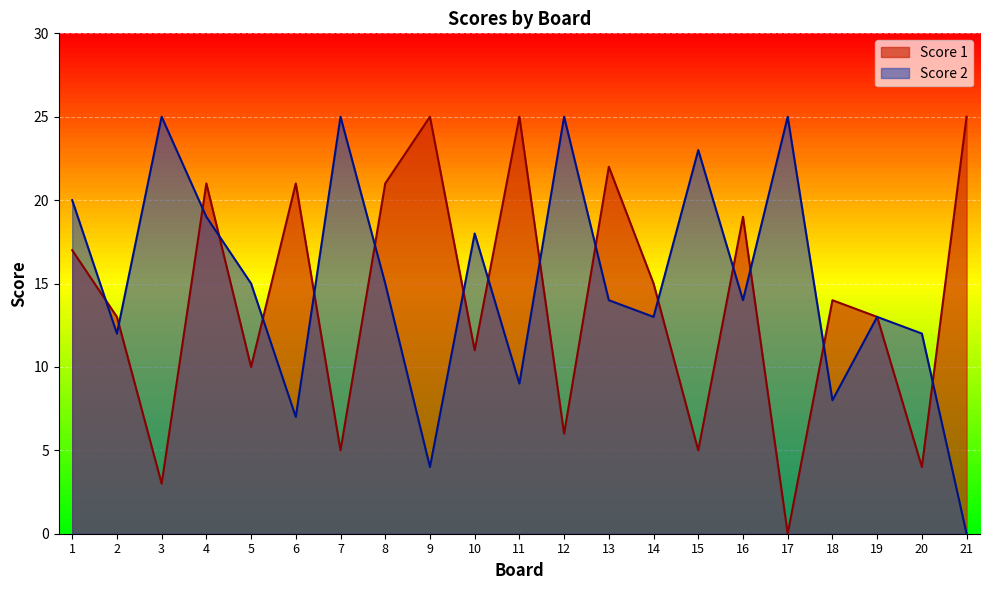

Where is the first local maximum for Score 1?

4